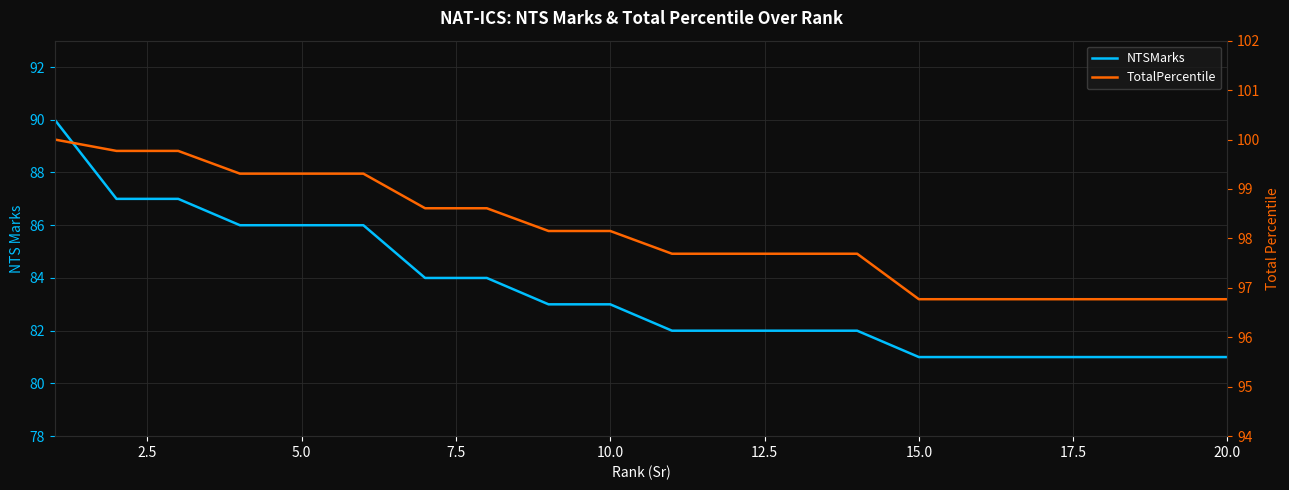

What are all the series names shown in the legend?

NTSMarks, TotalPercentile